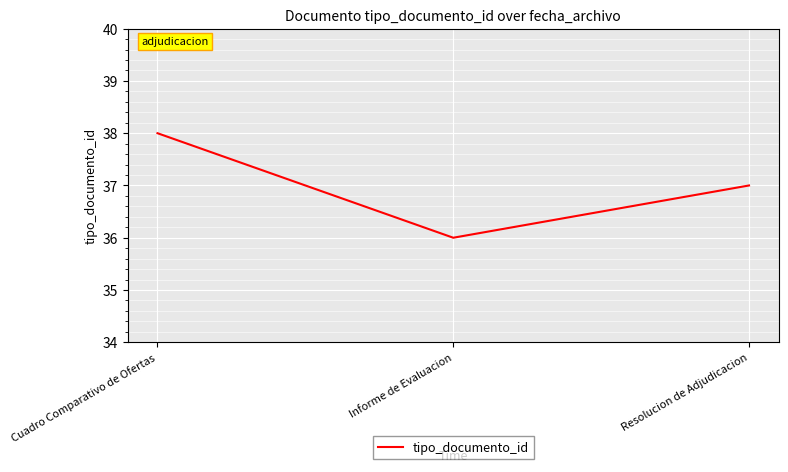

What position from the left is Cuadro Comparativo de Ofertas?

1